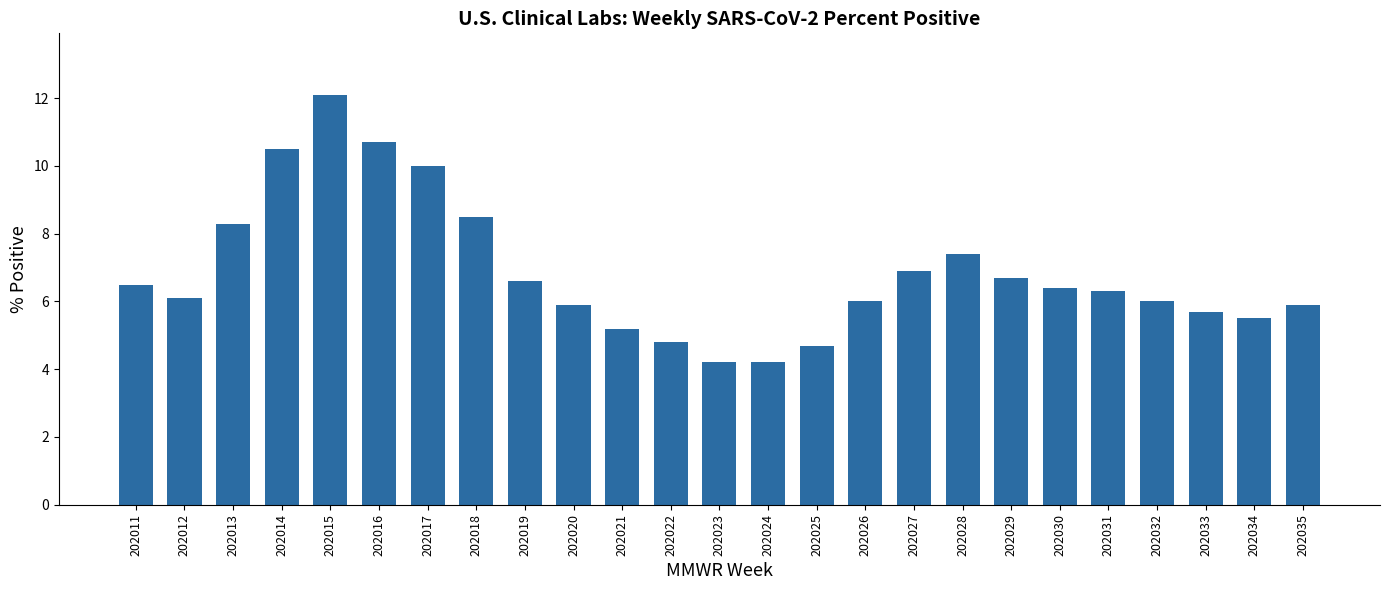

What is the value of the 9th bar from the left?

6.6